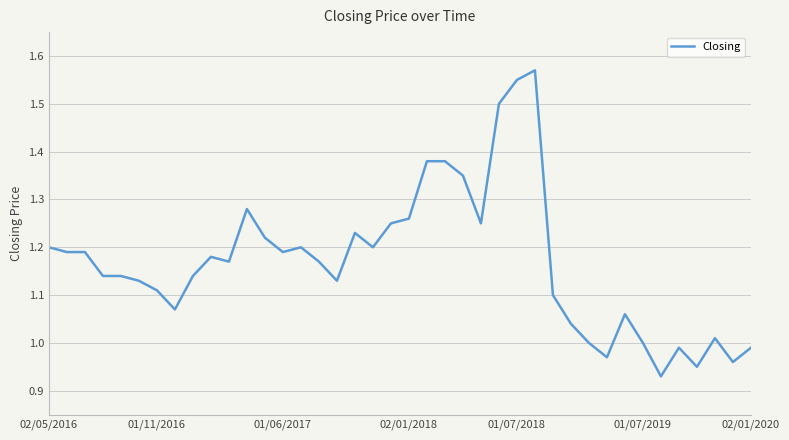

What is the difference between the maximum and minimum values?

0.6